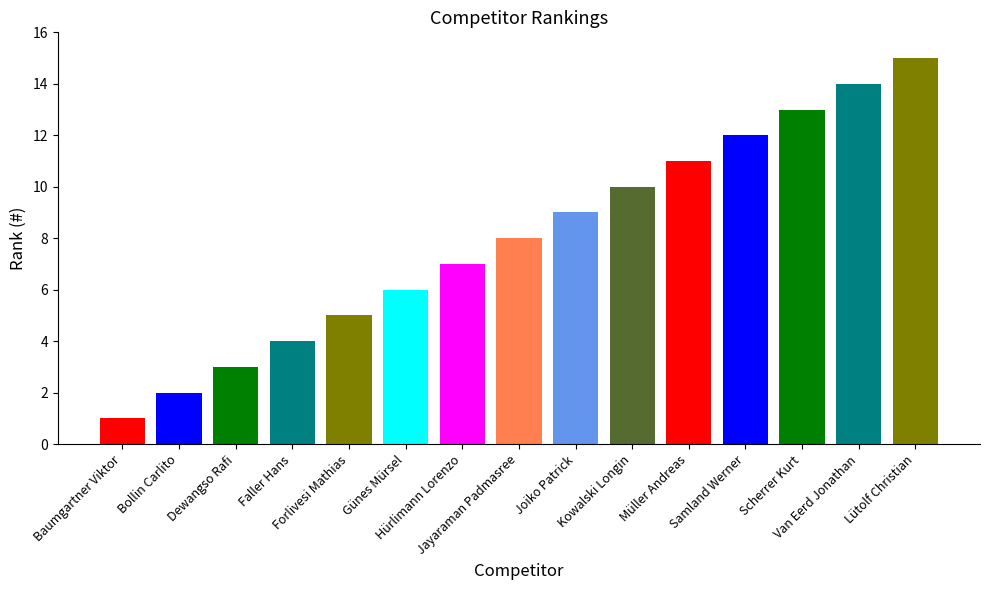

How many bars are there in total?

15